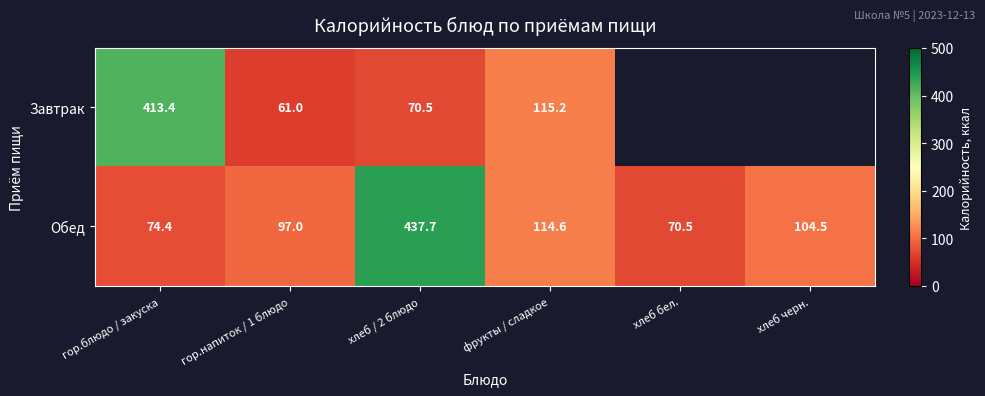

Is it true that Обед equals 47.7 at хлеб бел.?

False